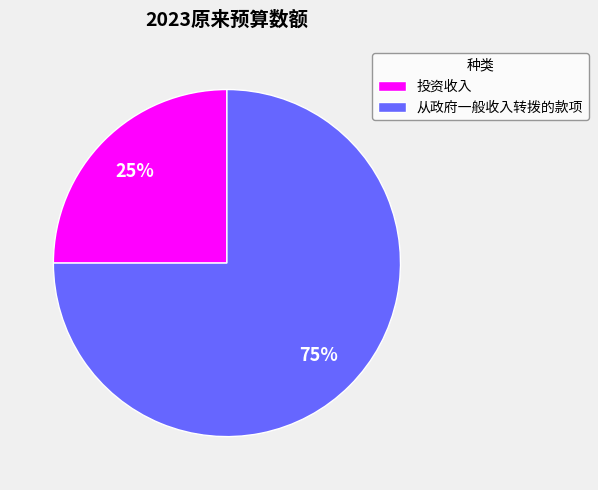

To the nearest percent, what is the combined percentage of 投资收入 and 从政府一般收入转拨的款项?

100%